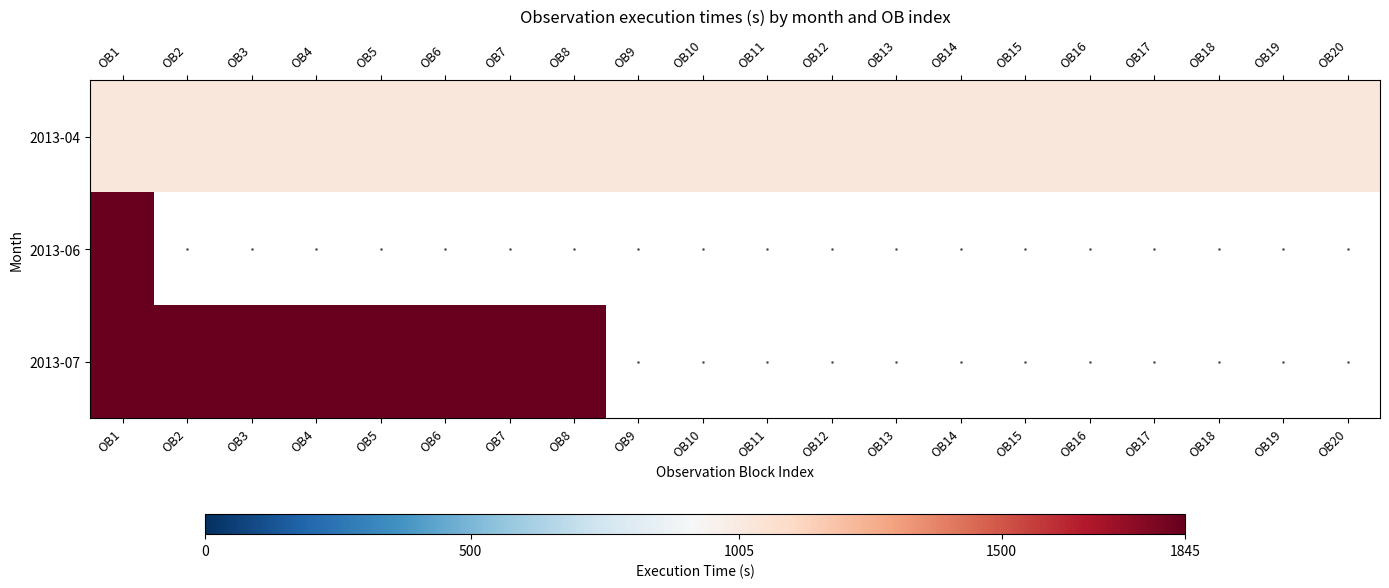

What is the maximum value shown in the chart?

1.0